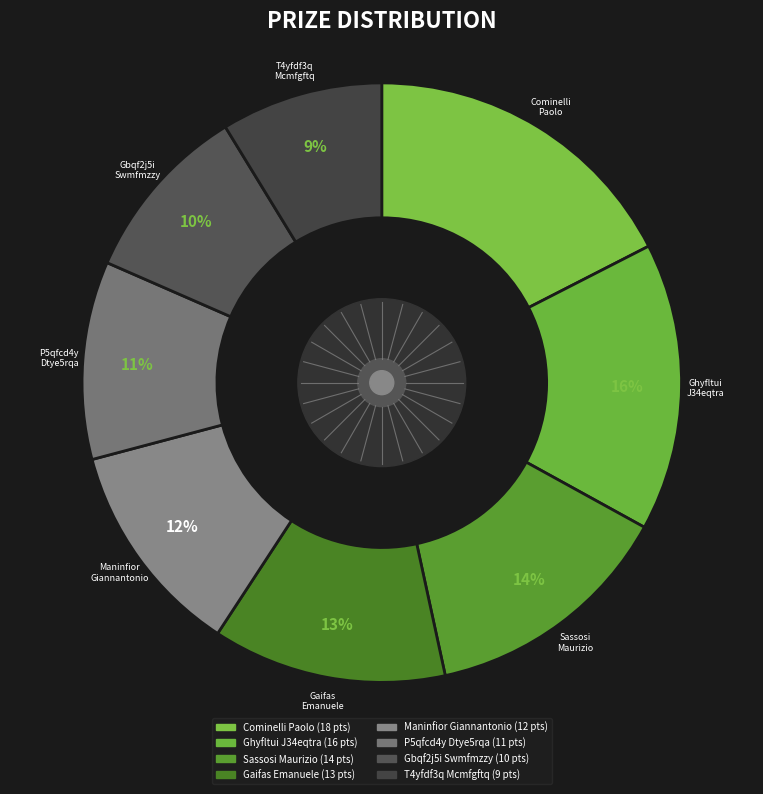

Which slice is the smallest?

T4yfdf3q Mcmfgftq